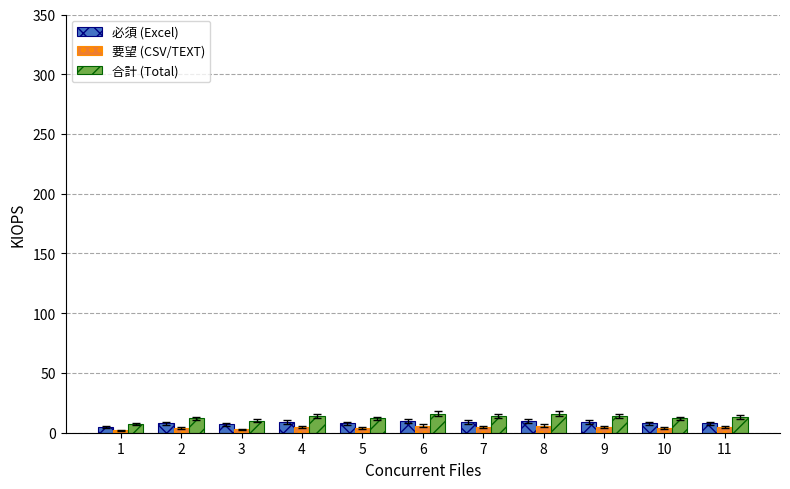

List the series in order of their overall mean, highest first.

合計 (Total), 必須 (Excel), 要望 (CSV/TEXT)